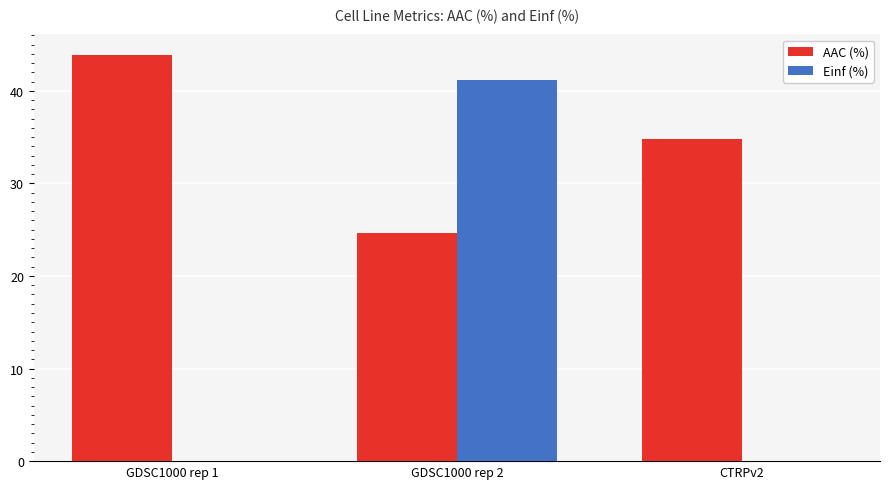

The value of AAC (%) at GDSC1000 rep 2 is 24.6. True or false?

True